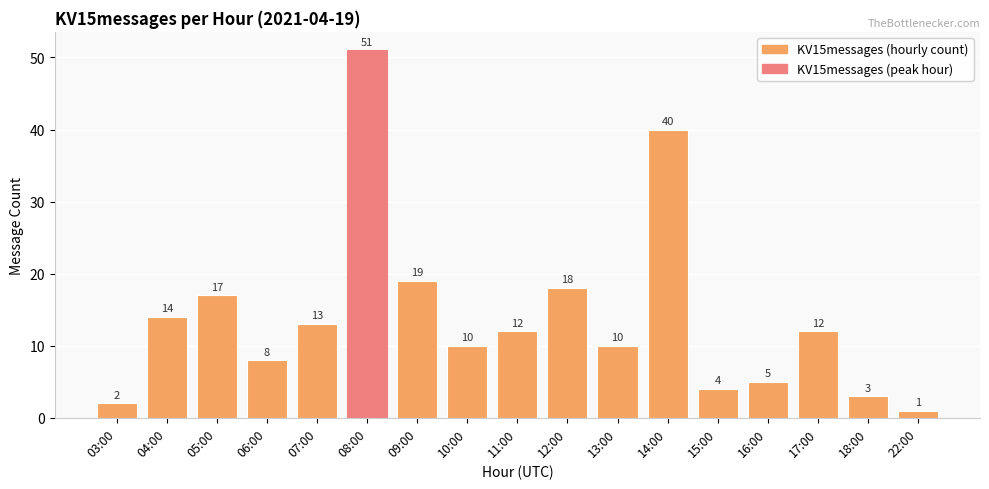

How many data points are less than 12?

8